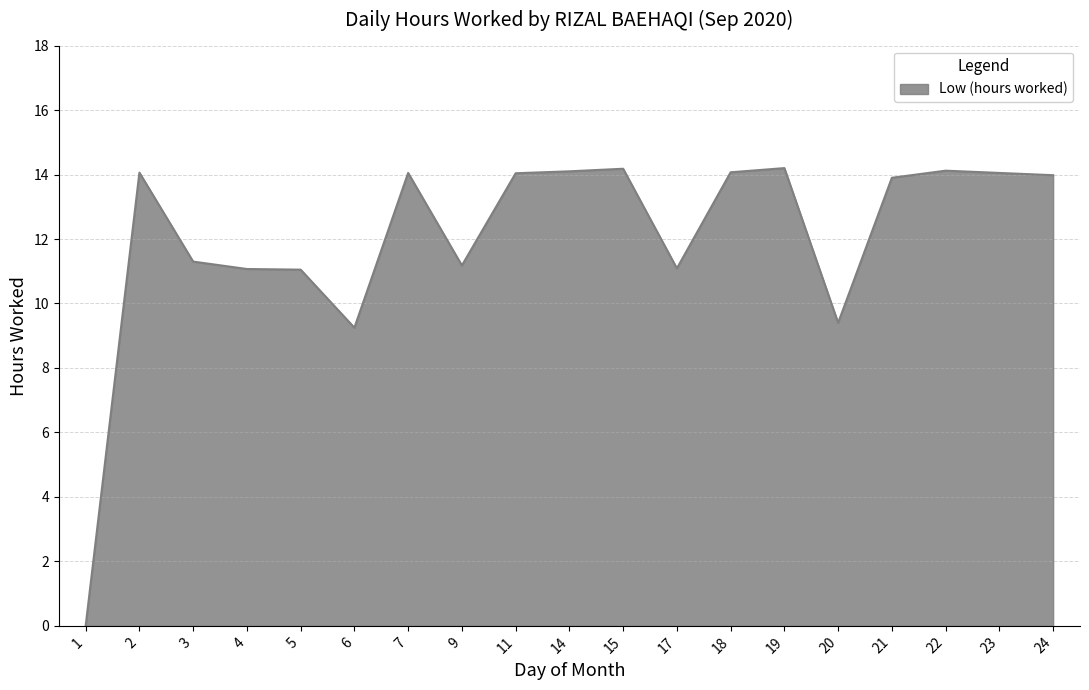

What is the average value?

12.1